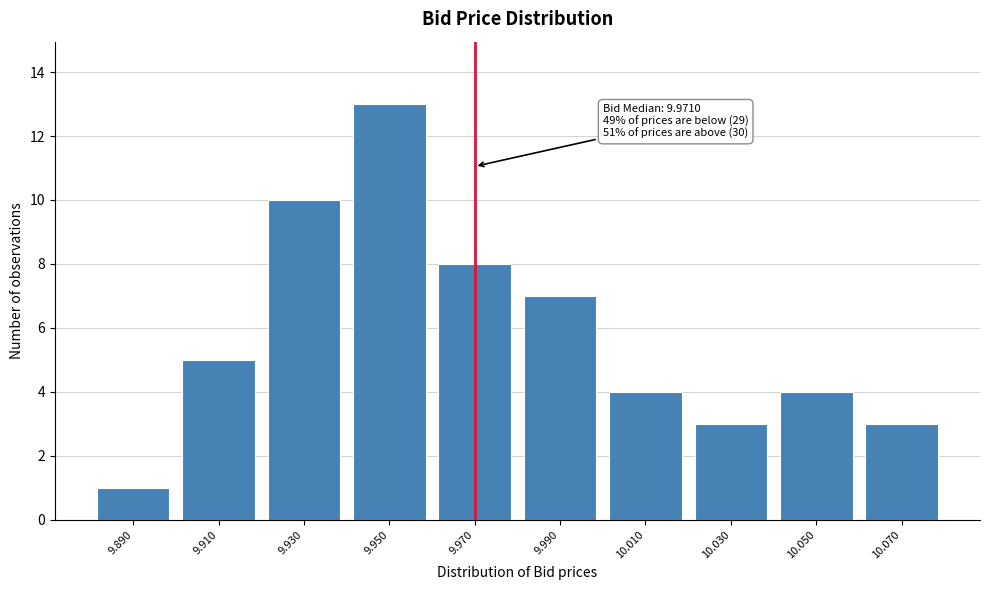

Reading right to left, list all the values displayed in this chart.

3	4	3	4	7	8	13	10	5	1